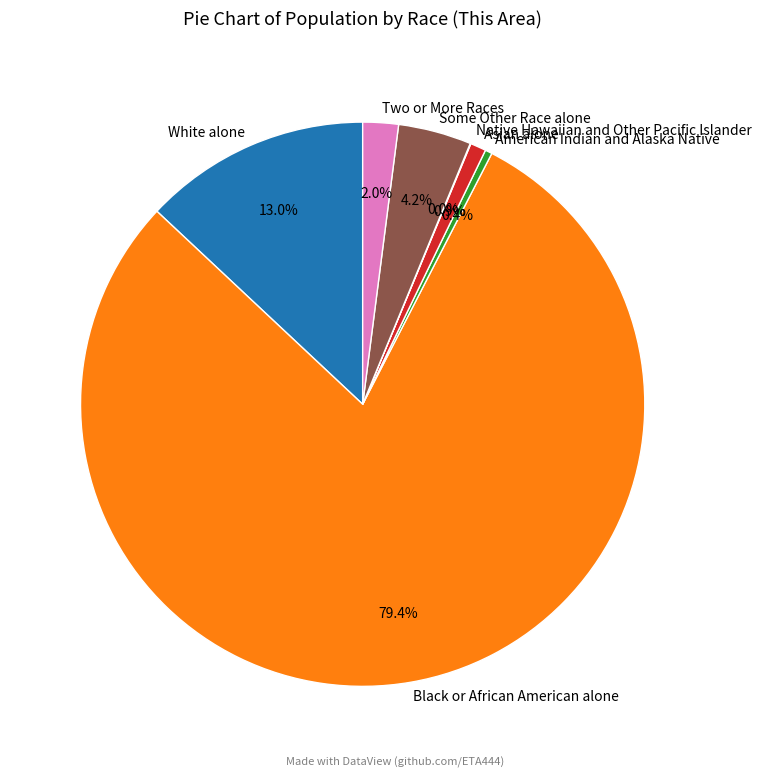

Is there a majority slice in this chart?

Yes